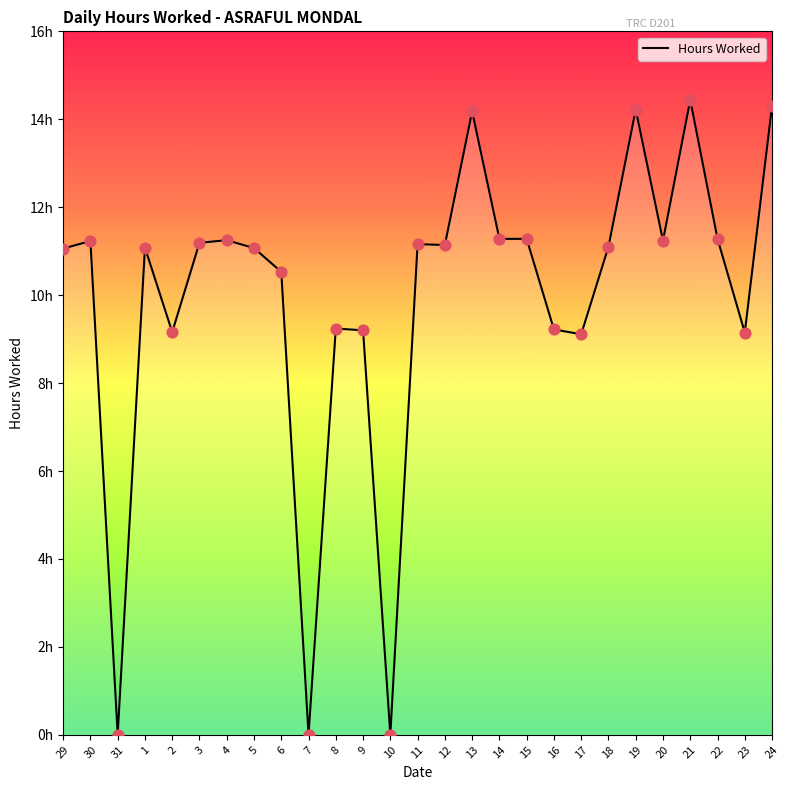

What is the ratio of the value at 5 to the value at 13?

0.8